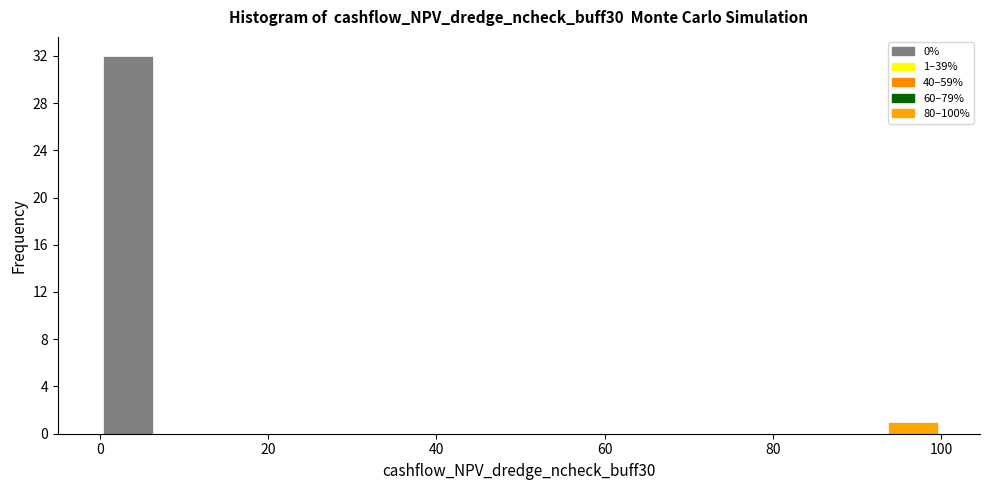

Read against the x-axis, roughly where is the centre of the tallest bar?

4